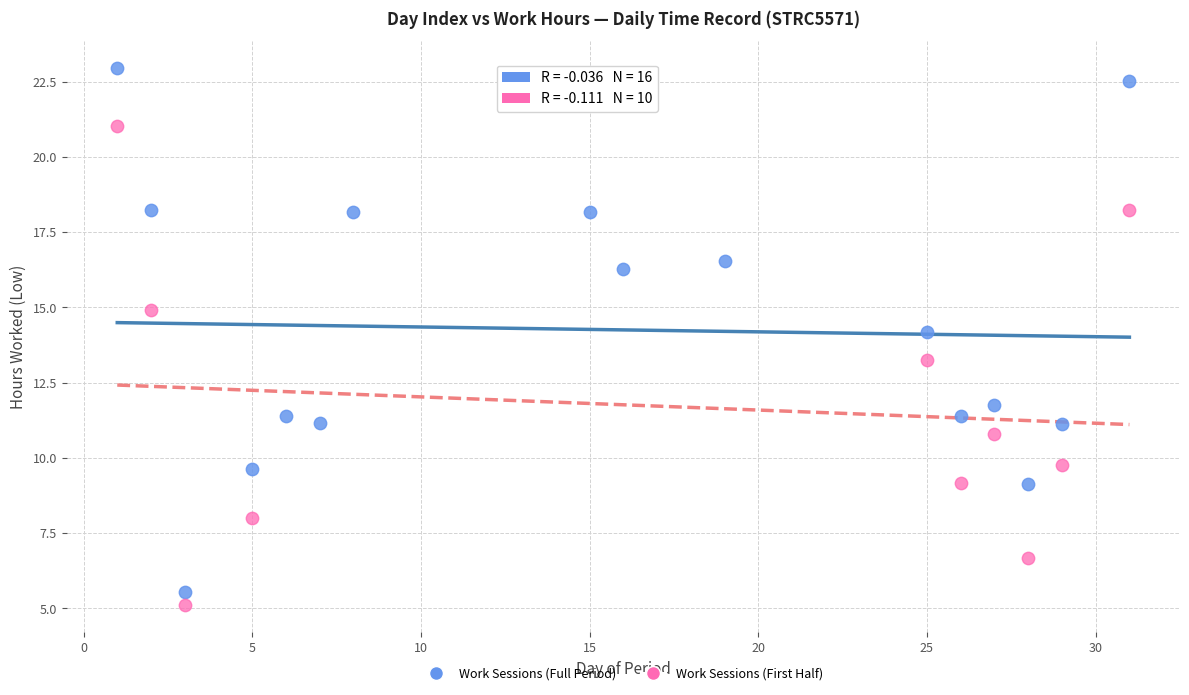

Which series has the widest spread of Y values?

Work Sessions (Full Period)